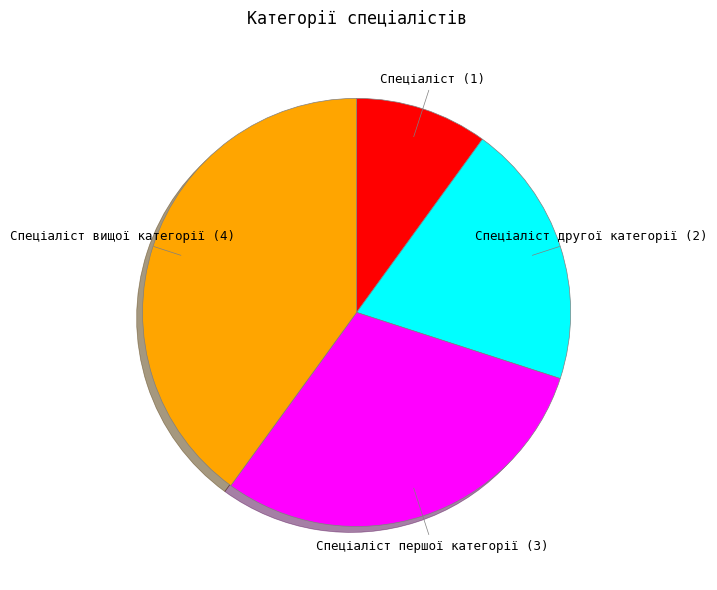

Is it true that Спеціаліст is 4% of the pie?

False